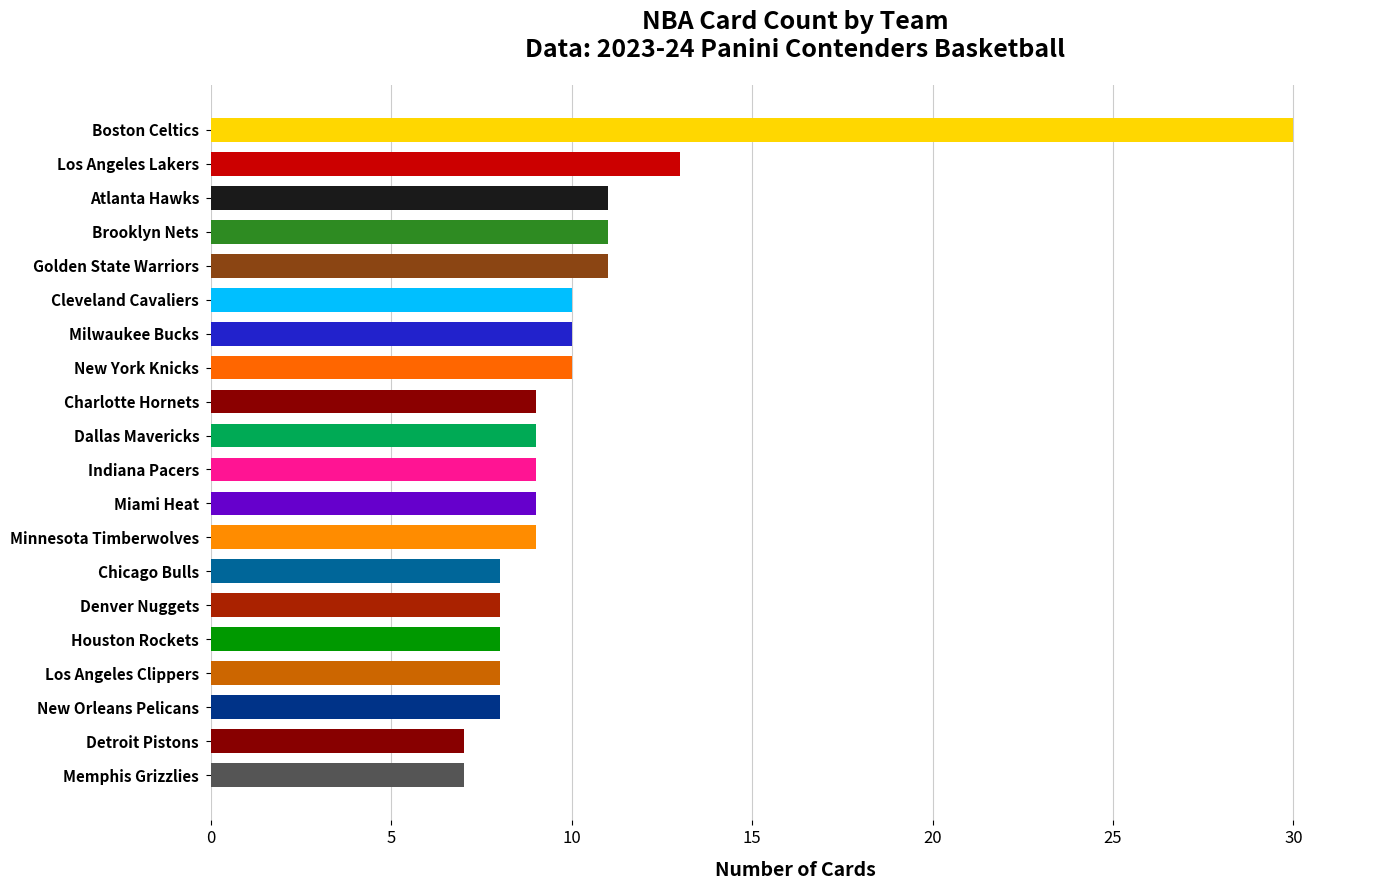

Count the number of categories in the chart.

20